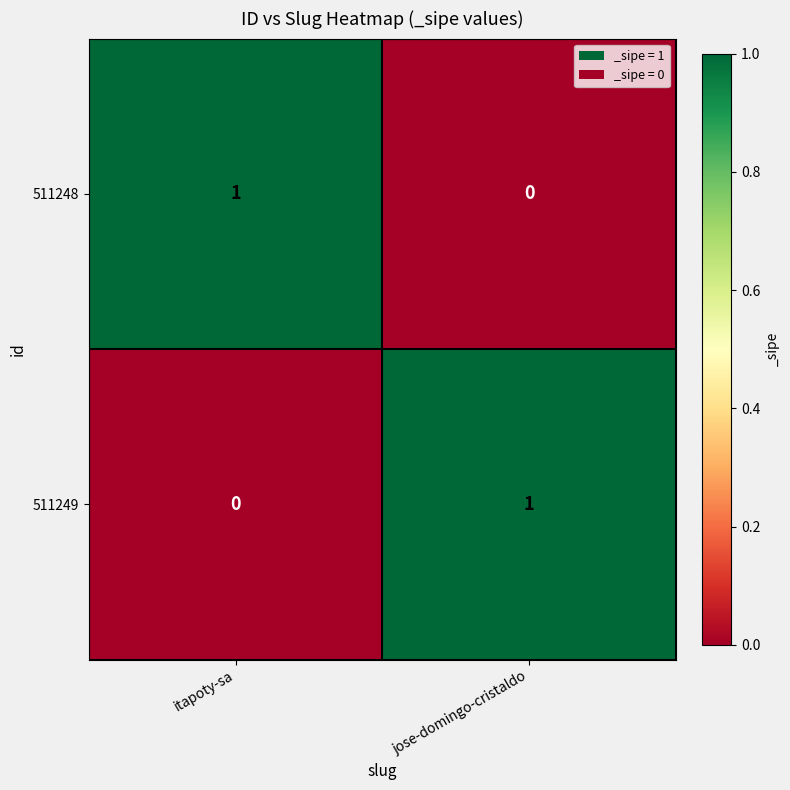

True or false: 511248 has a value of 0 at jose-domingo-cristaldo.

True